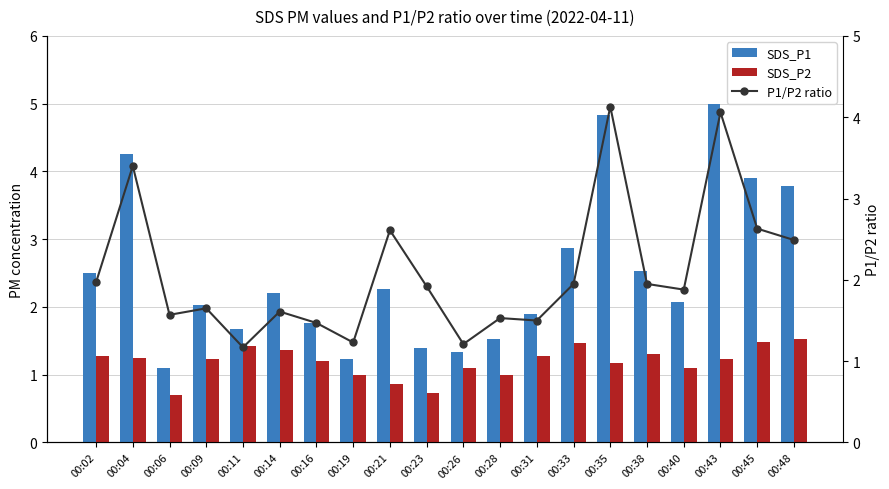

Reading left to right, transcribe all the data shown in this chart.

SDS_P1: 00:02=2.5	00:04=4.2	00:06=1.1	00:09=2.0	00:11=1.7	00:14=2.2	00:16=1.8	00:19=1.2	00:21=2.3	00:23=1.4	00:26=1.3	00:28=1.5	00:31=1.9	00:33=2.9	00:35=4.8	00:38=2.5	00:40=2.1	00:43=5.0	00:45=3.9	00:48=3.8
SDS_P2: 00:02=1.3	00:04=1.2	00:06=0.7	00:09=1.2	00:11=1.4	00:14=1.4	00:16=1.2	00:19=1.0	00:21=0.9	00:23=0.7	00:26=1.1	00:28=1.0	00:31=1.3	00:33=1.5	00:35=1.2	00:38=1.3	00:40=1.1	00:43=1.2	00:45=1.5	00:48=1.5
P1/P2 ratio: 00:02=2.0	00:04=3.4	00:06=1.6	00:09=1.6	00:11=1.2	00:14=1.6	00:16=1.5	00:19=1.2	00:21=2.6	00:23=1.9	00:26=1.2	00:28=1.5	00:31=1.5	00:33=1.9	00:35=4.1	00:38=1.9	00:40=1.9	00:43=4.1	00:45=2.6	00:48=2.5